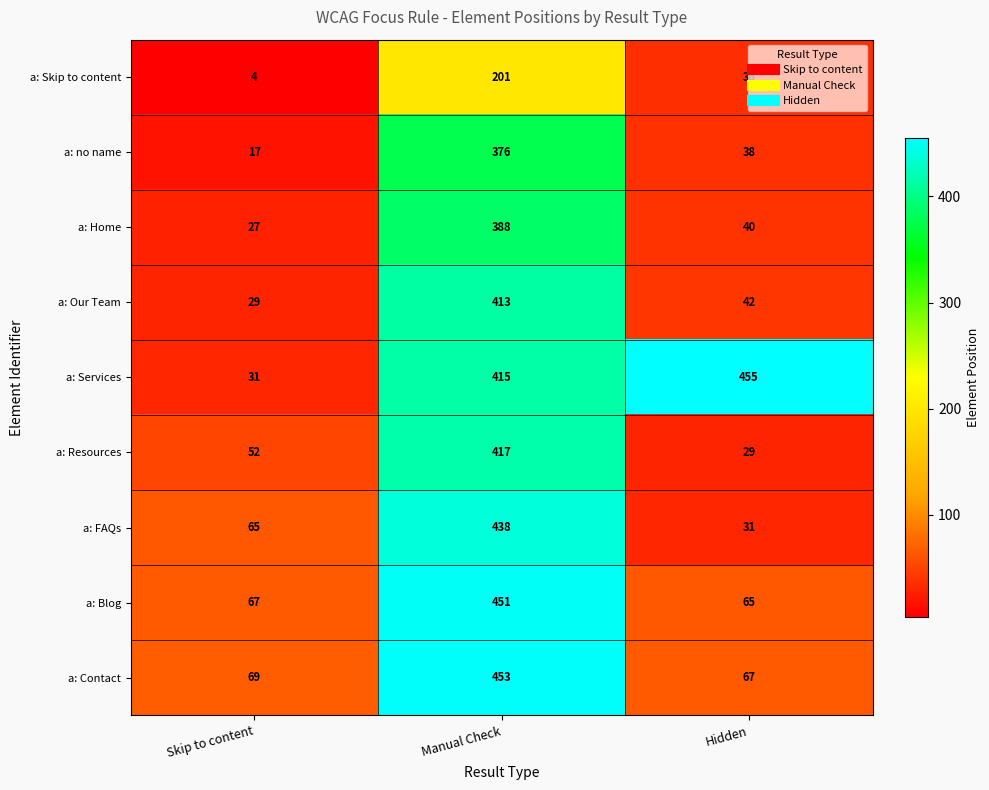

Is the value of a: Contact at Manual Check greater than the value of a: Home at Skip to content?

Yes